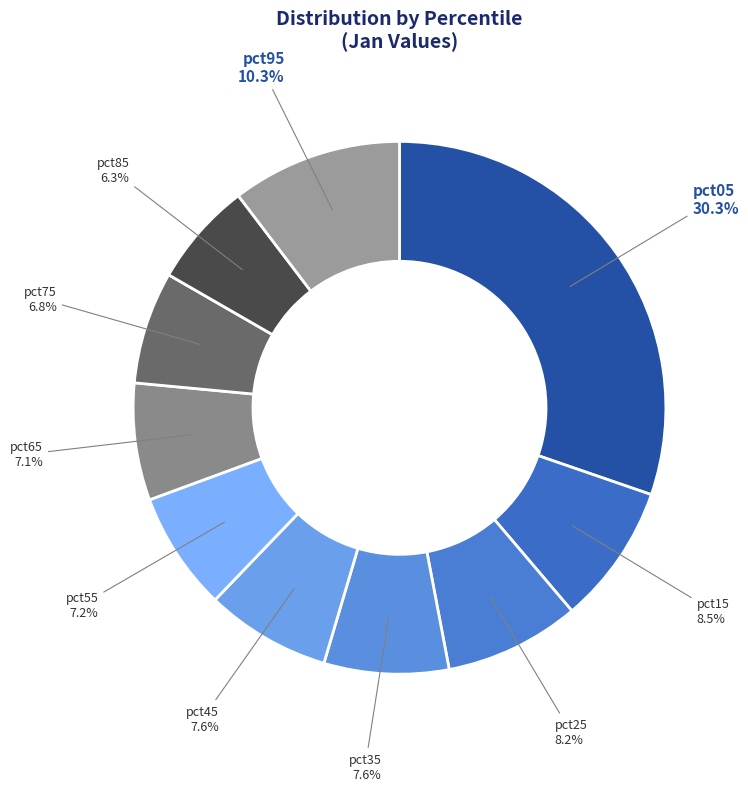

Between pct15 and pct45, which is larger?

pct15